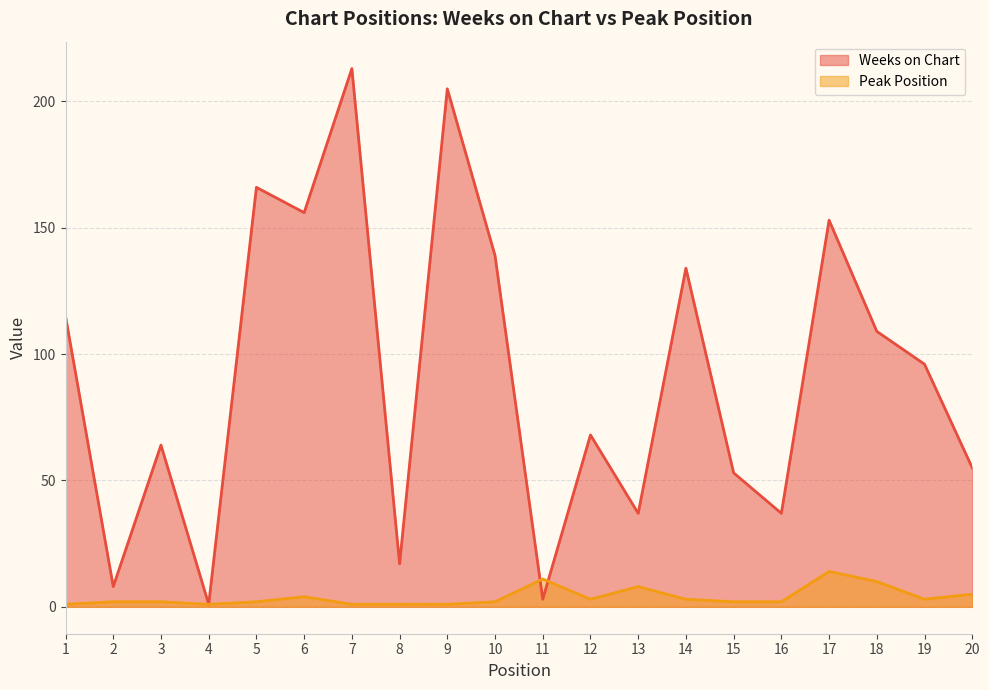

The Weeks on Chart series shows 166 at 5. True or false?

True